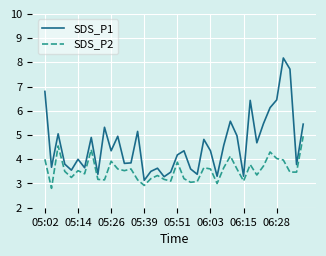

Which series has the largest range (max minus min)?

SDS_P1